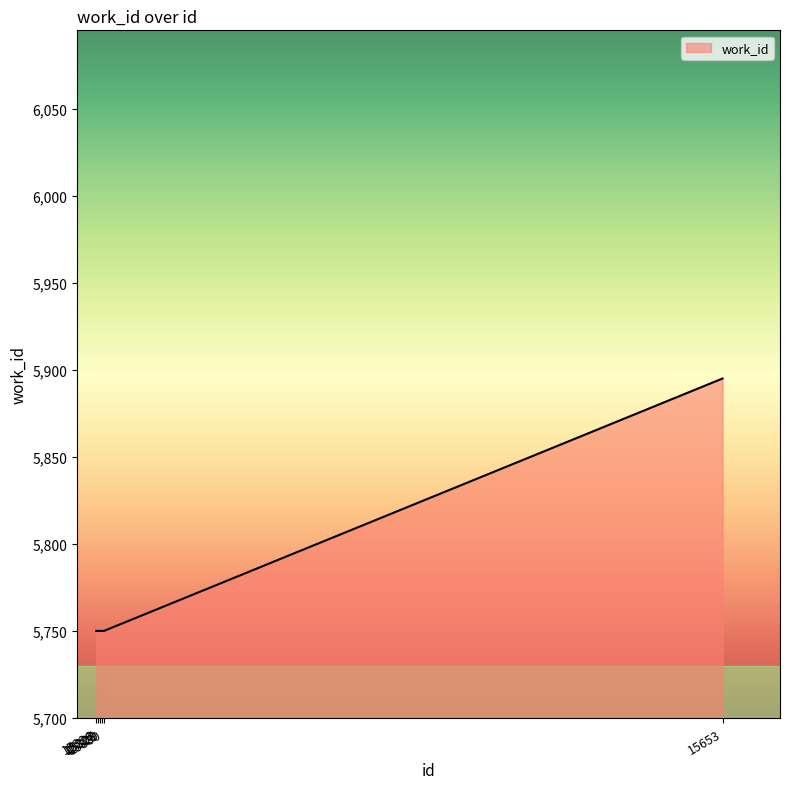

Reading left to right, what are all the values shown in this chart?

15326=5750	15327=5750	15328=5750	15329=5750	15330=5750	15653=5895